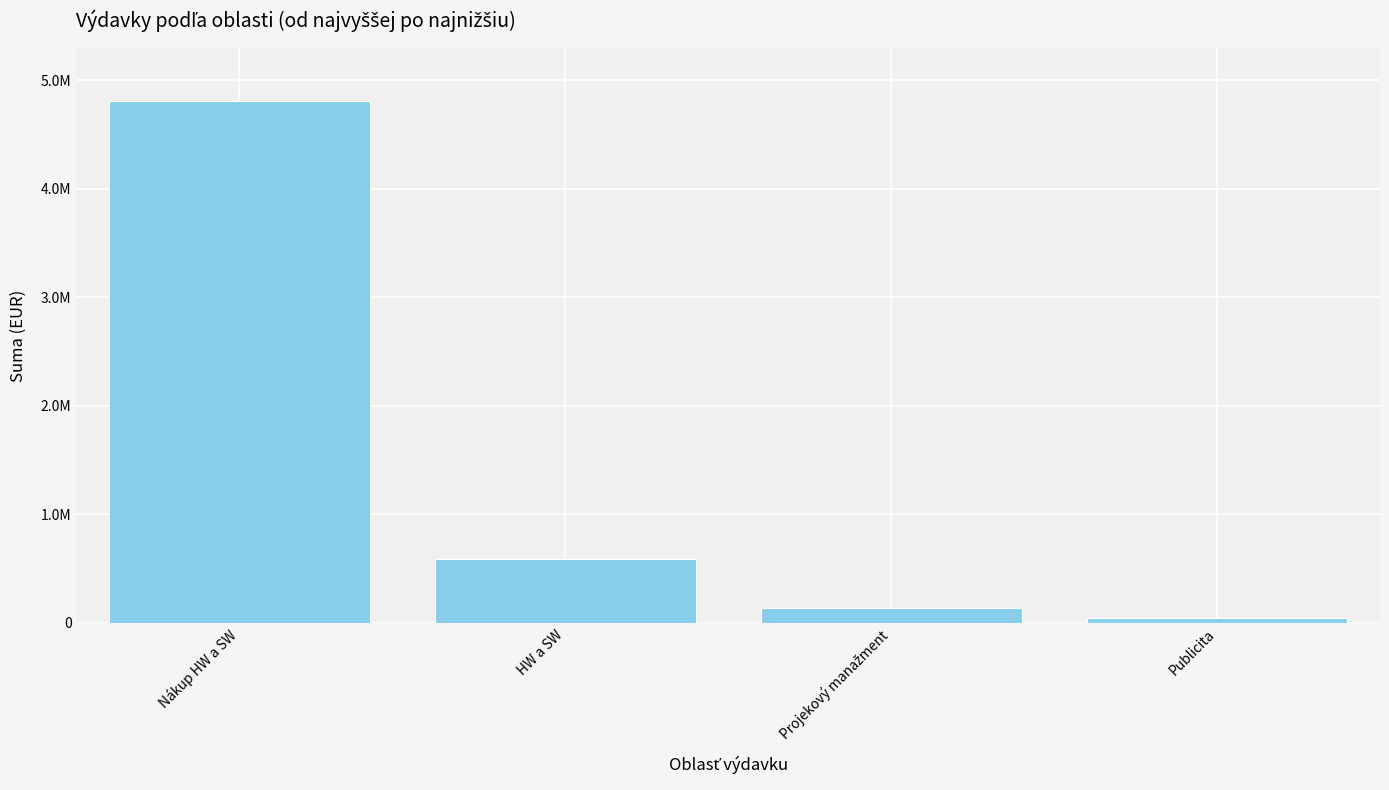

Reading left to right, transcribe all the data shown in this chart.

Nákup HW a SW=4812288.2	HW a SW=587261.5	Projekový manažment=140000.0	Publicita=47712.0